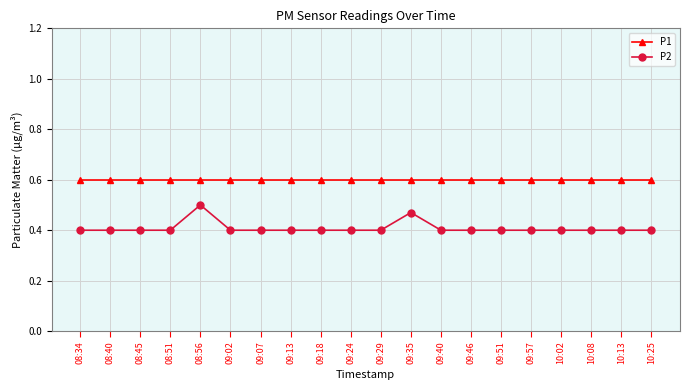

True or false: P2 and P1 cross at least once.

False